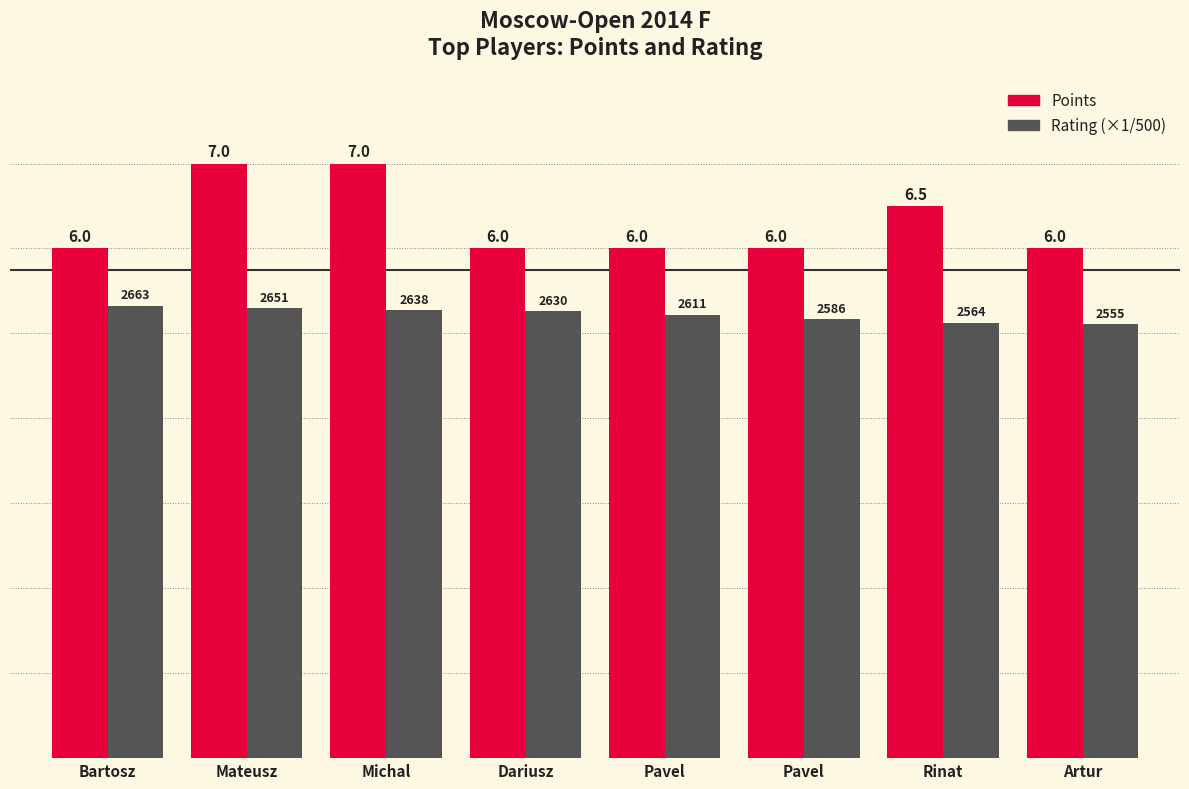

What are all the series names shown in the legend?

Points, Rating (×1/500)